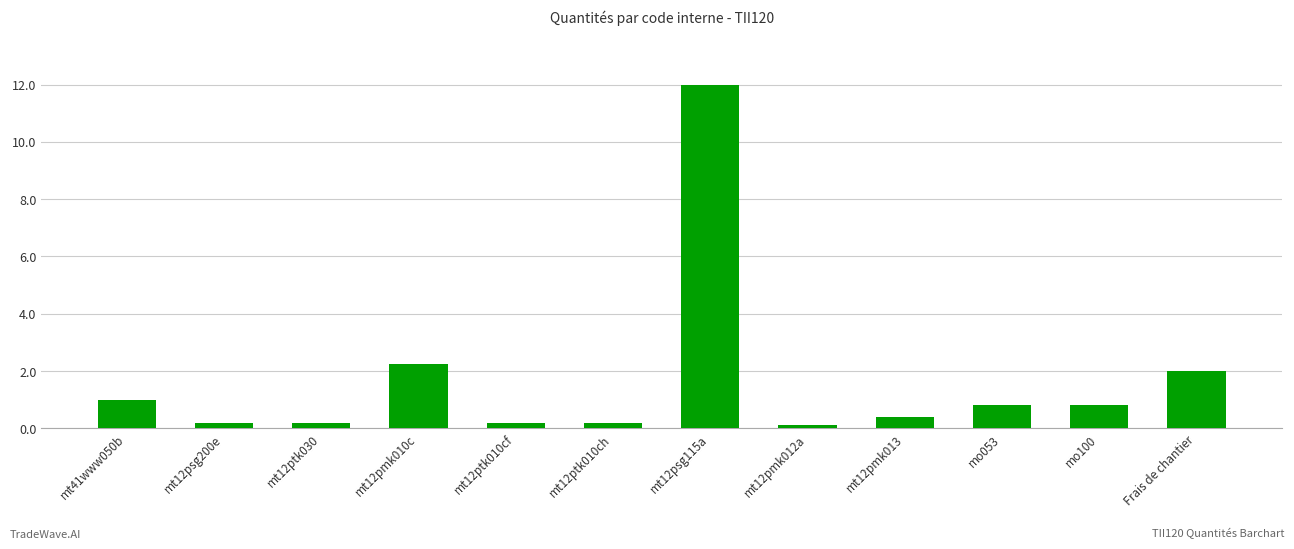

What is the difference between the second highest and second lowest values?

2.1